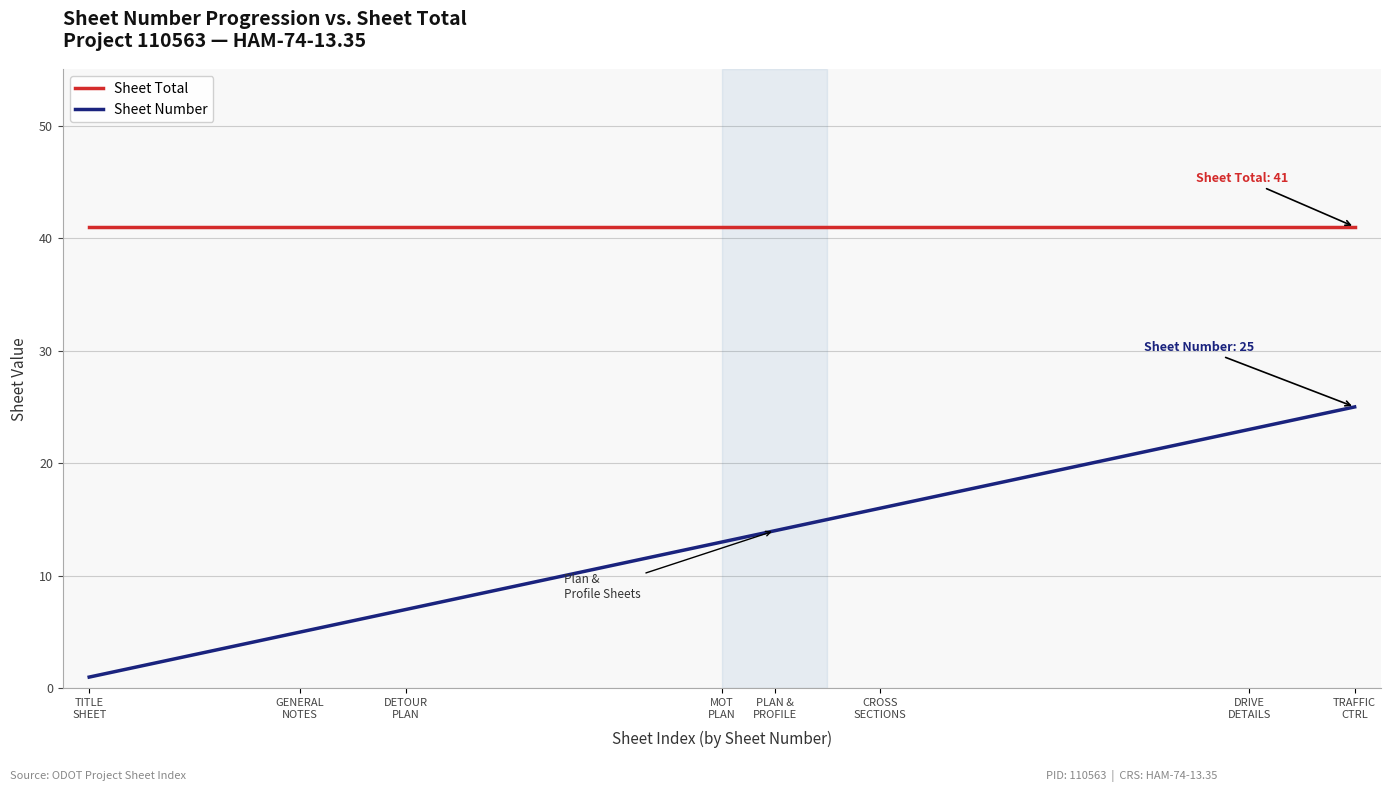

True or false: Sheet Total and Sheet Number intersect in this chart.

False